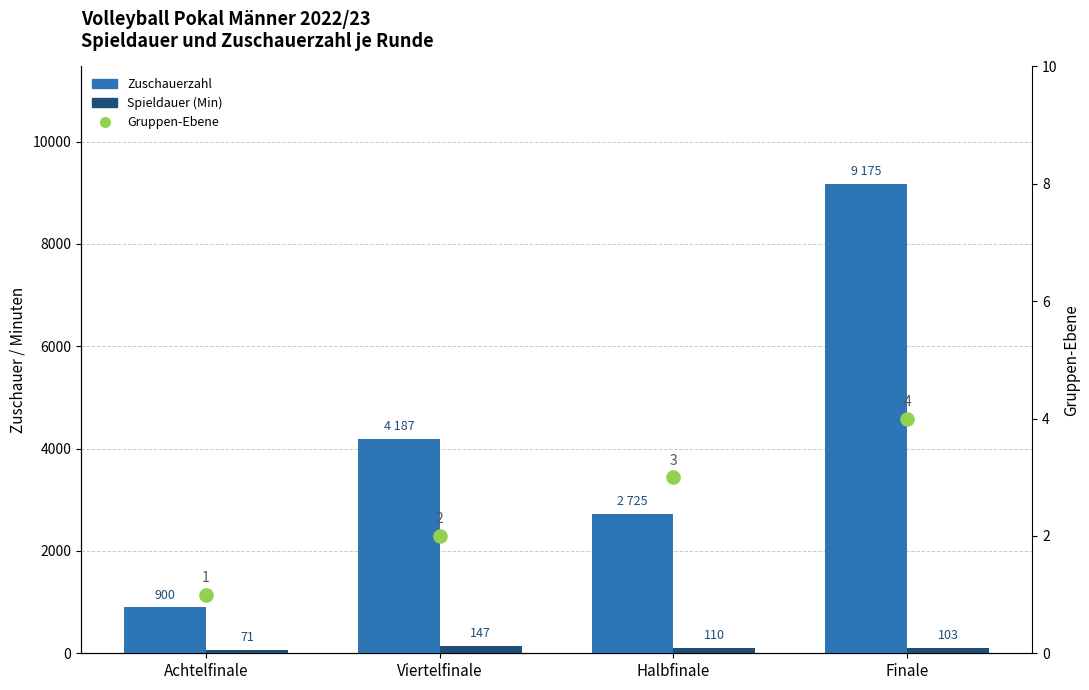

Is the value of Zuschauerzahl at Finale greater than the value of Spieldauer (Min) at Viertelfinale?

Yes